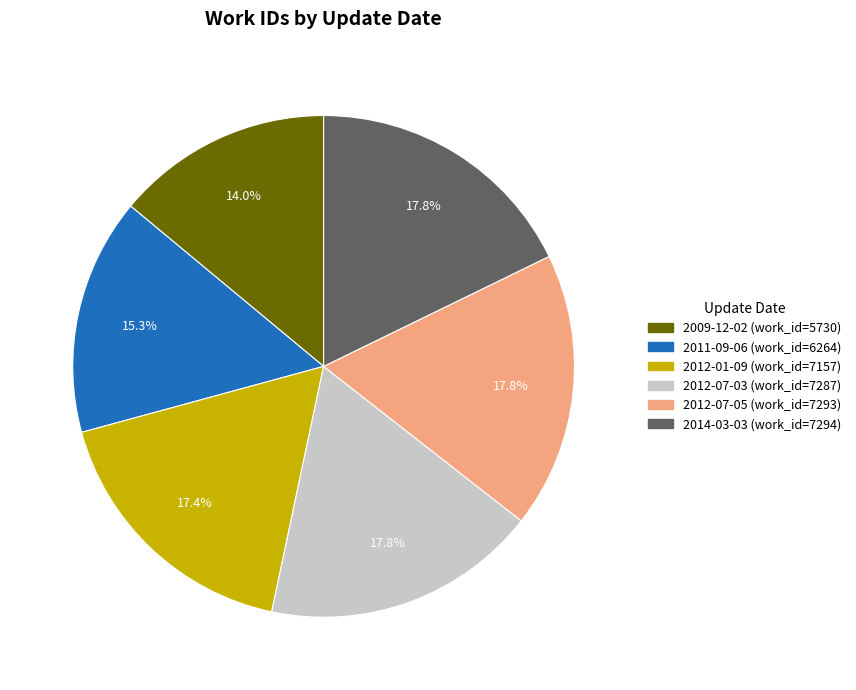

What is the smallest slice in the pie chart?

2009-12-02